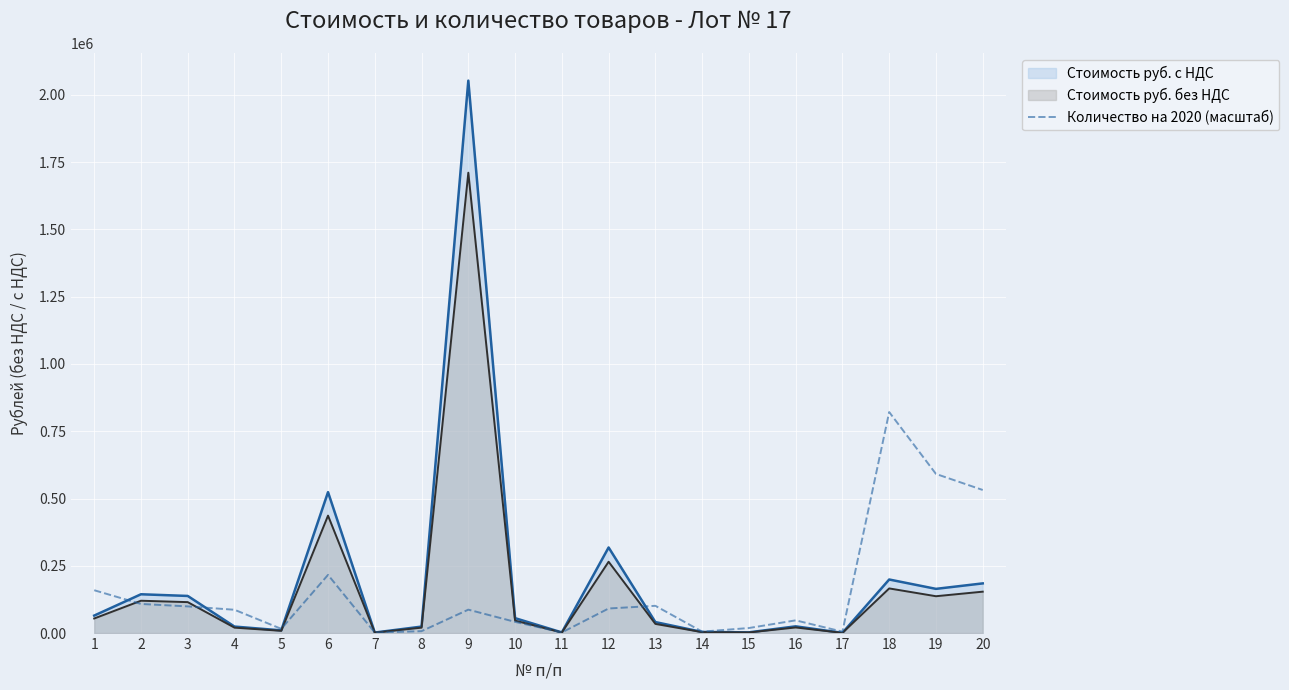

List the series in order of their peak value, lowest first.

Количество на 2020 (масштаб), Стоимость руб. без НДС, Стоимость руб. с НДС